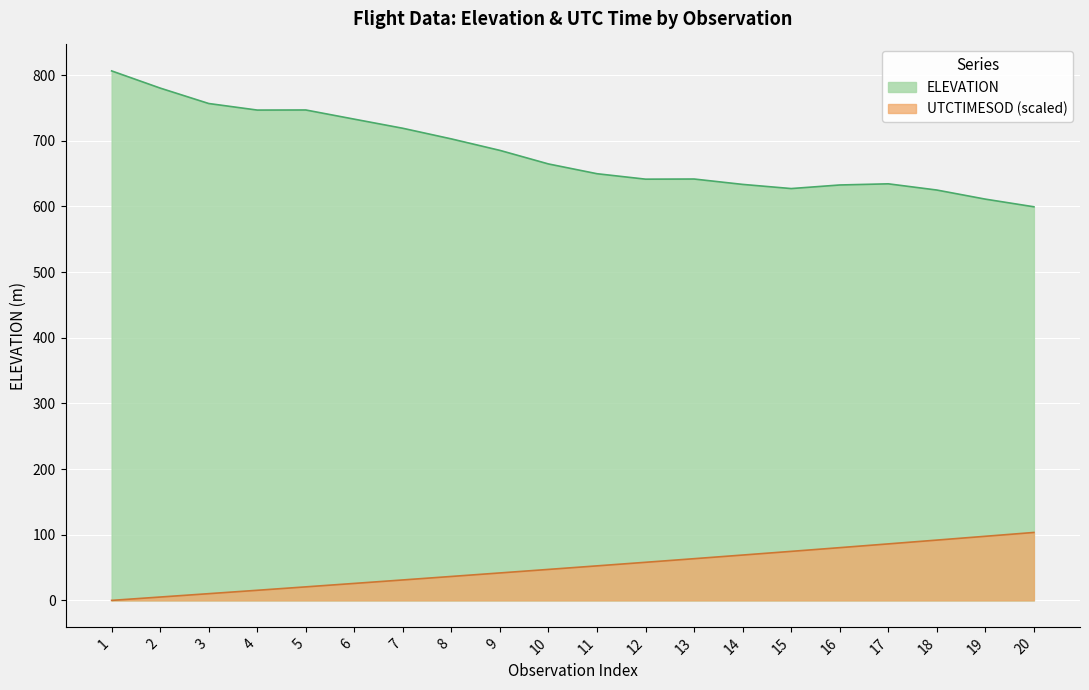

List the labels in order of ELEVATION value, smallest first.

20, 19, 18, 15, 16, 14, 17, 12, 13, 11, 10, 9, 8, 7, 6, 4, 5, 3, 2, 1